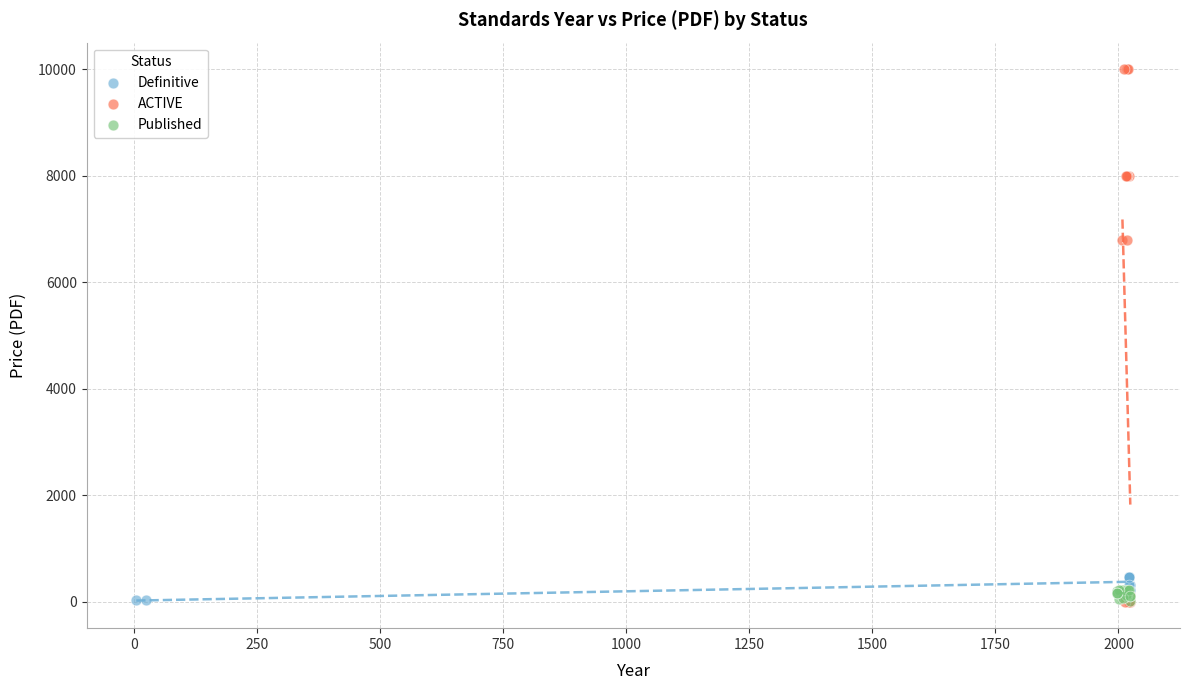

Which series contains the highest Y value?

ACTIVE